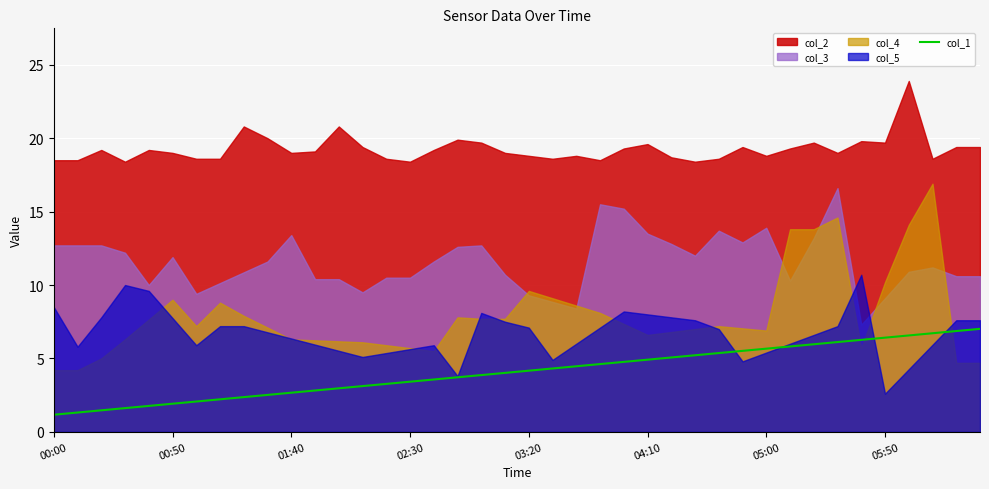

What is the lowest value of the col_1 series?

1.2